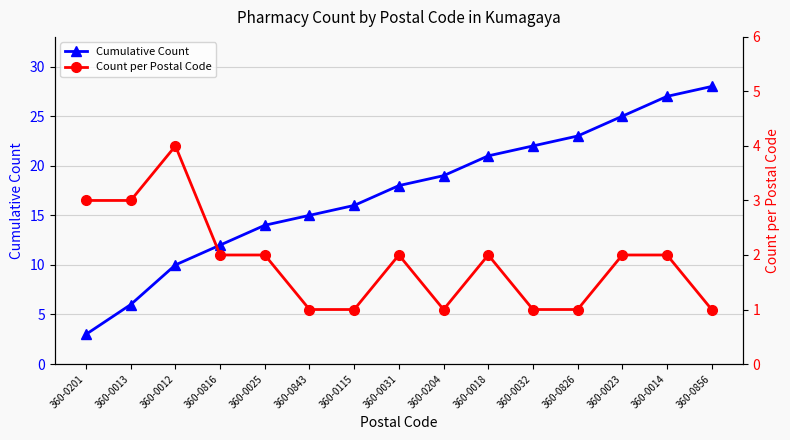

What position from the right is 360-0115?

9